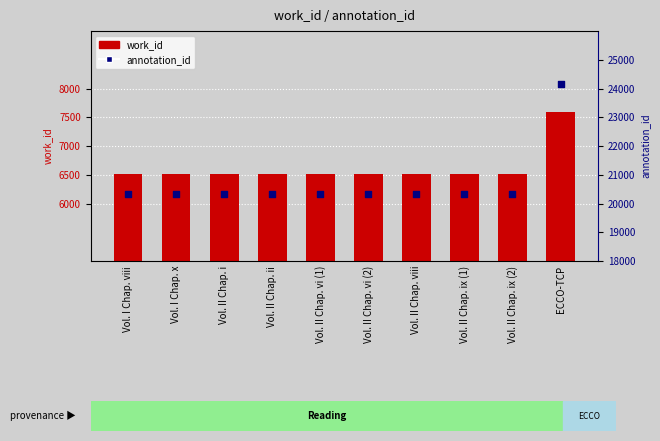

Which series reaches the maximum Y coordinate?

annotation_id